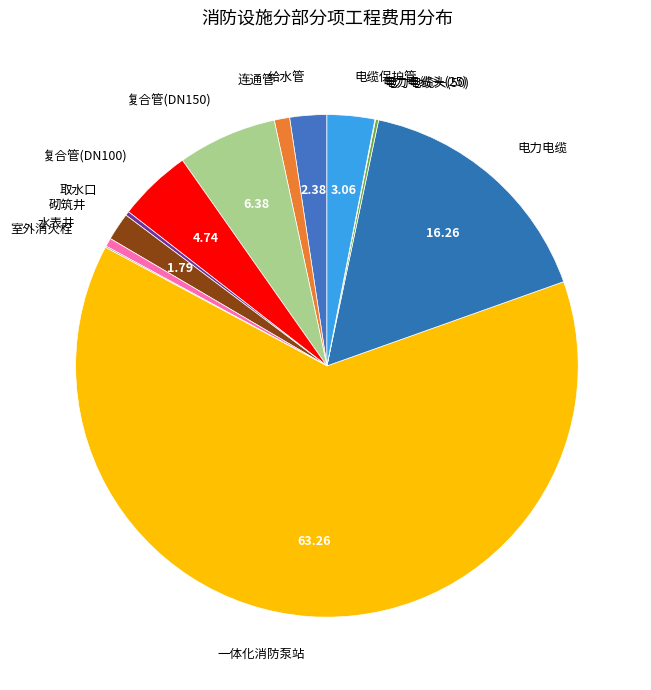

Which has a higher value, 连通管 or 砌筑井?

砌筑井